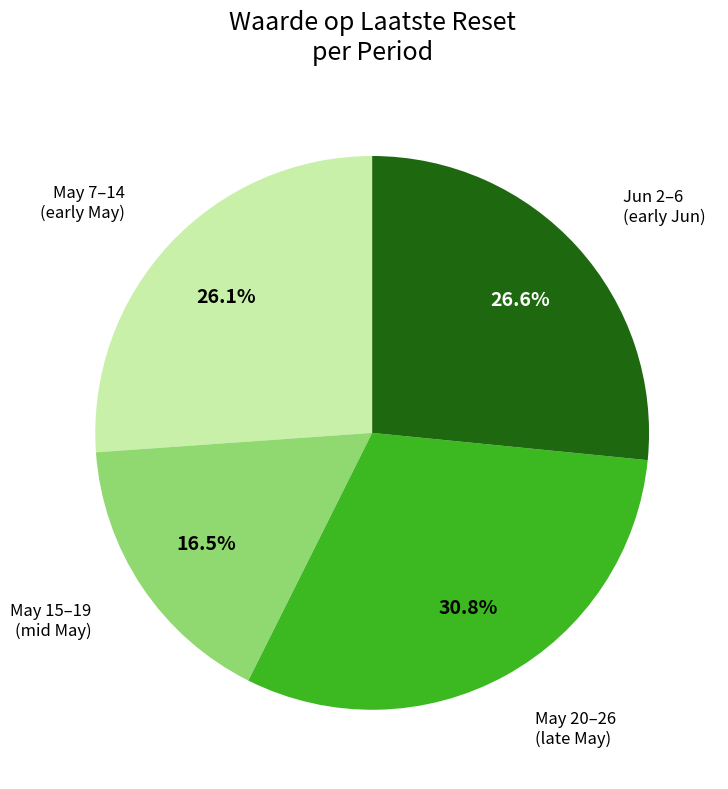

Does any single category account for the majority?

No